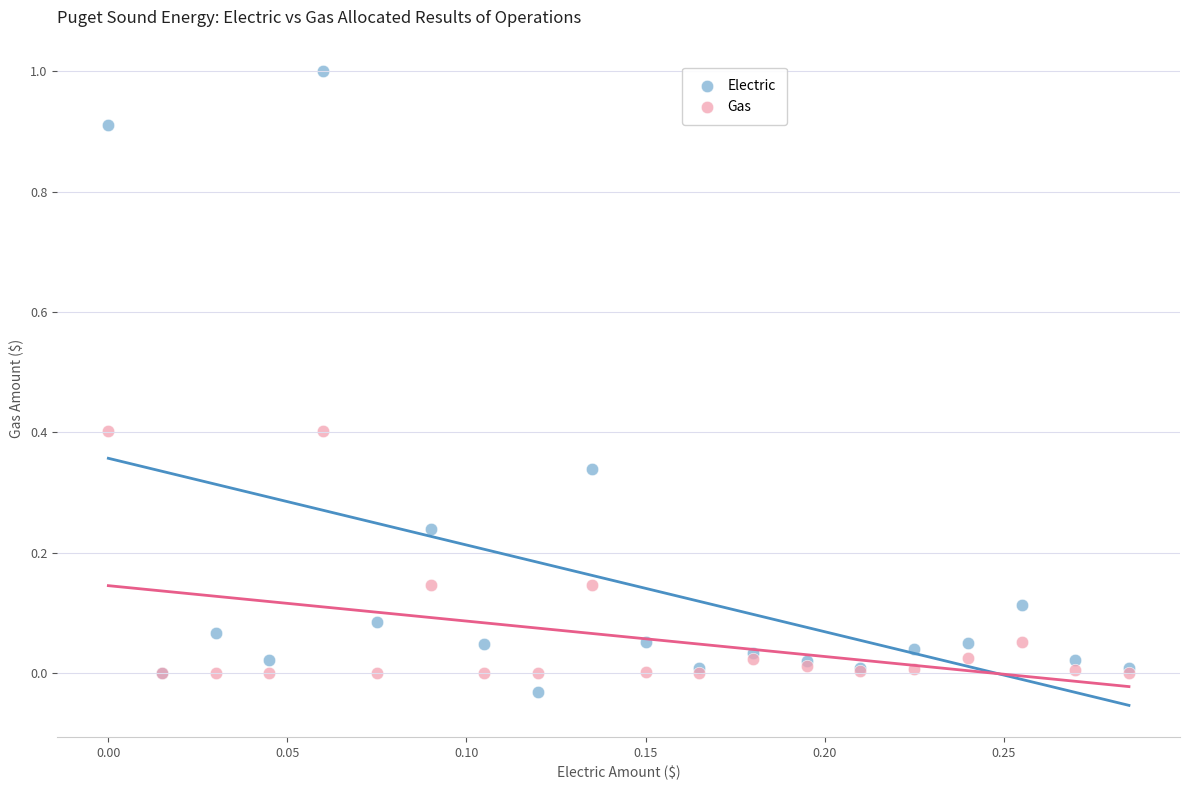

What are all the series names shown in the legend?

Electric, Gas